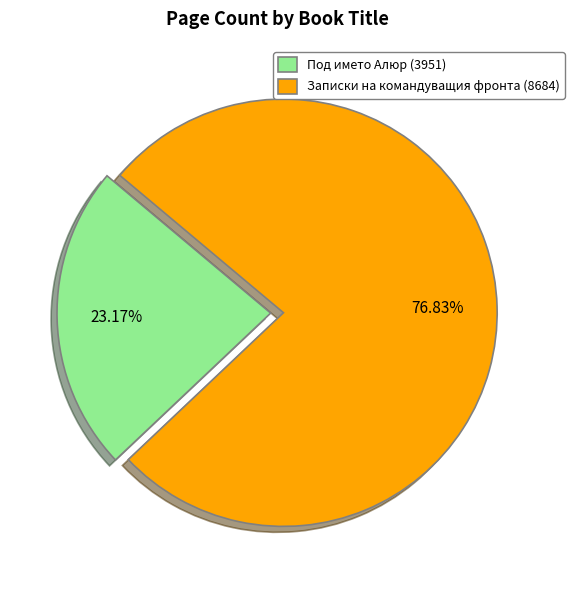

To the nearest percent, what is the difference between the largest and smallest slice percentages?

54%